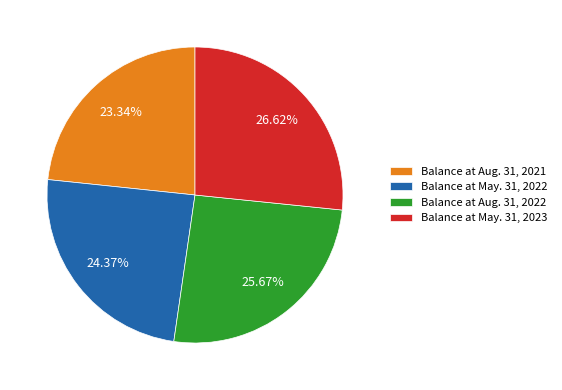

Which has a higher value, Balance at Aug. 31, 2022 or Balance at May. 31, 2022?

Balance at Aug. 31, 2022